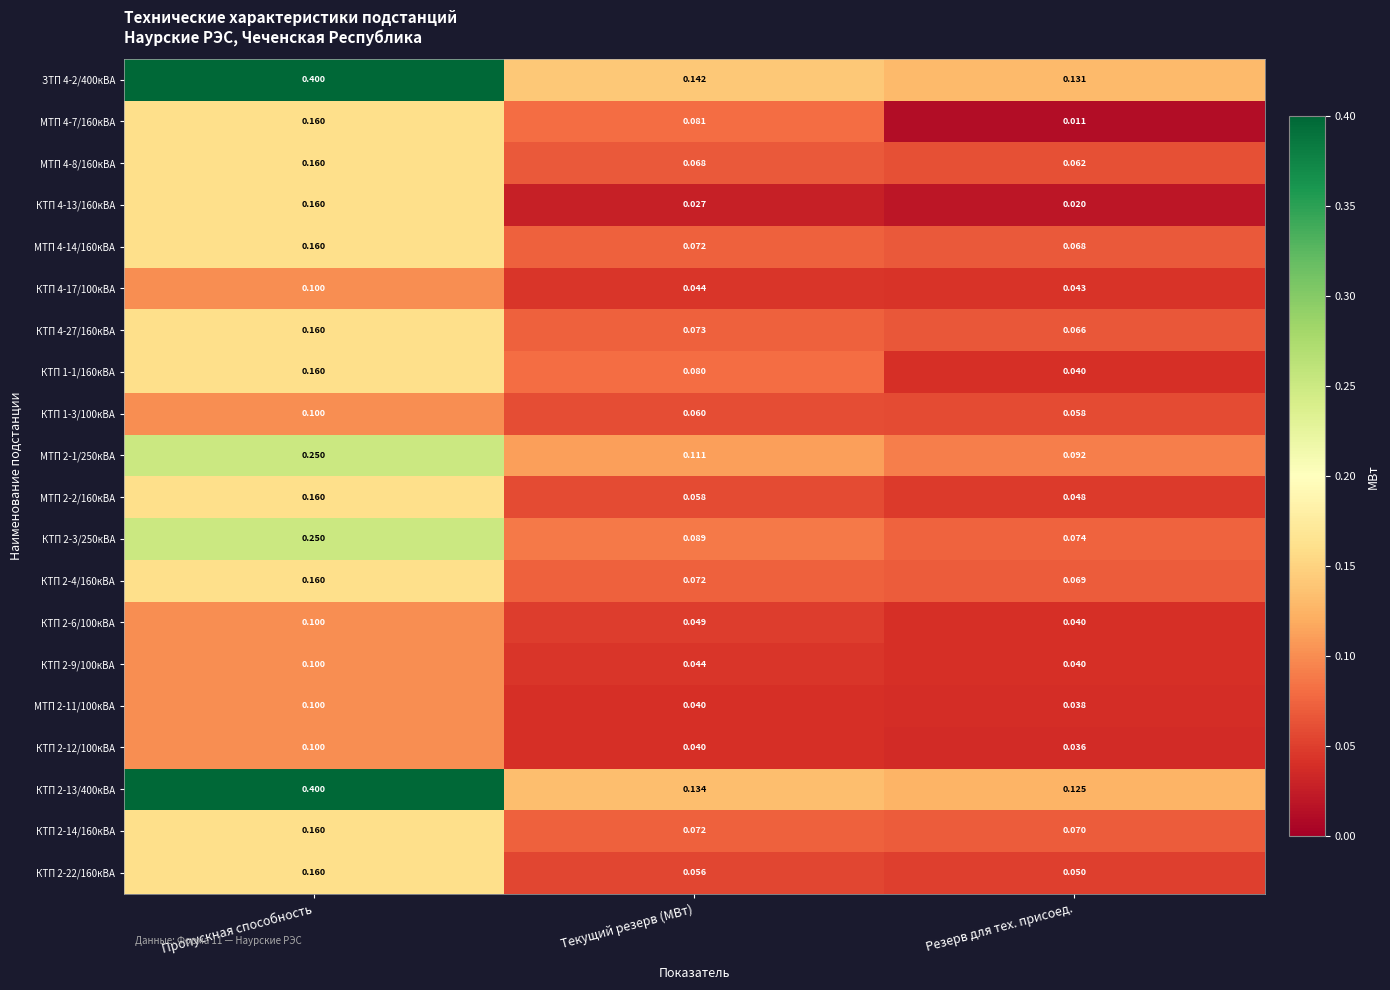

Count the number of categories in the chart.

3